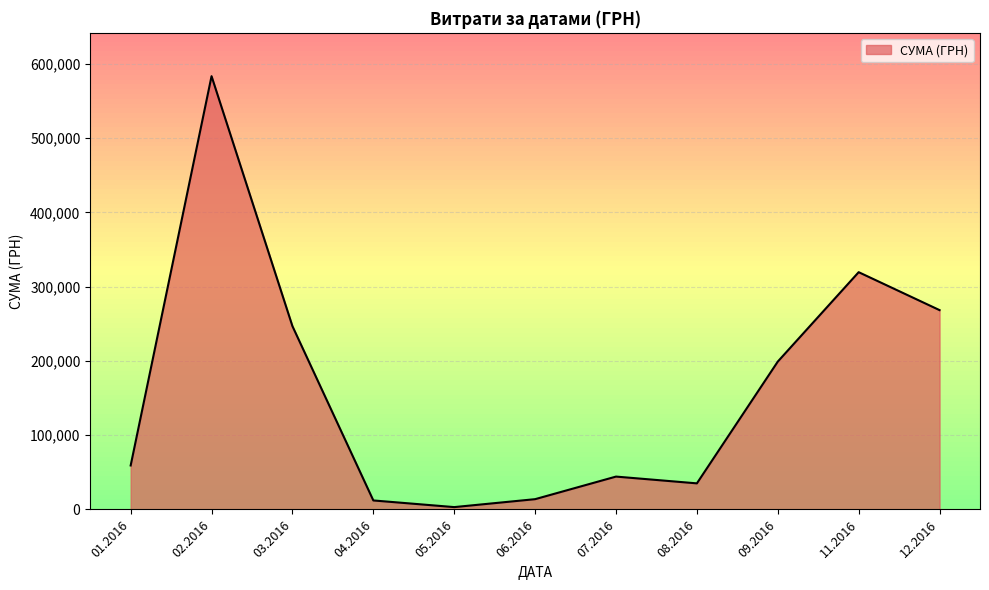

What is the ratio of the value at 09.2016 to the value at 02.2016?

0.3